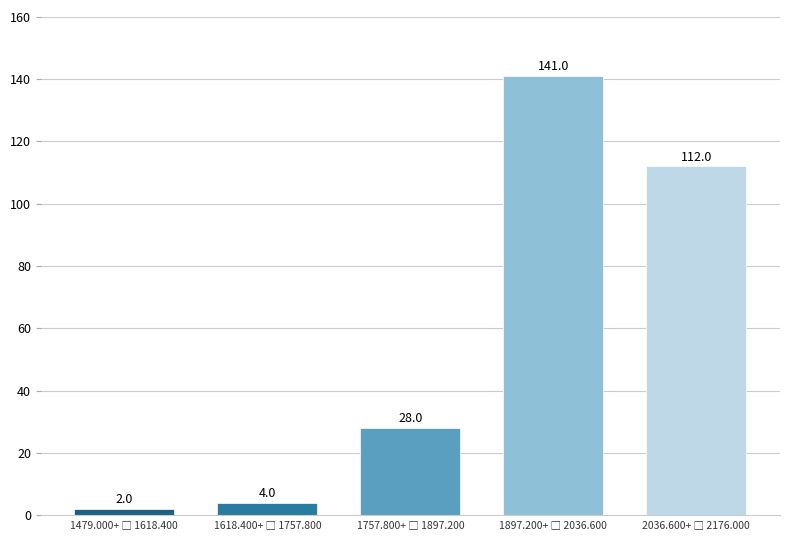

Reading left to right, transcribe all the data shown in this chart.

2	4	28	141	112